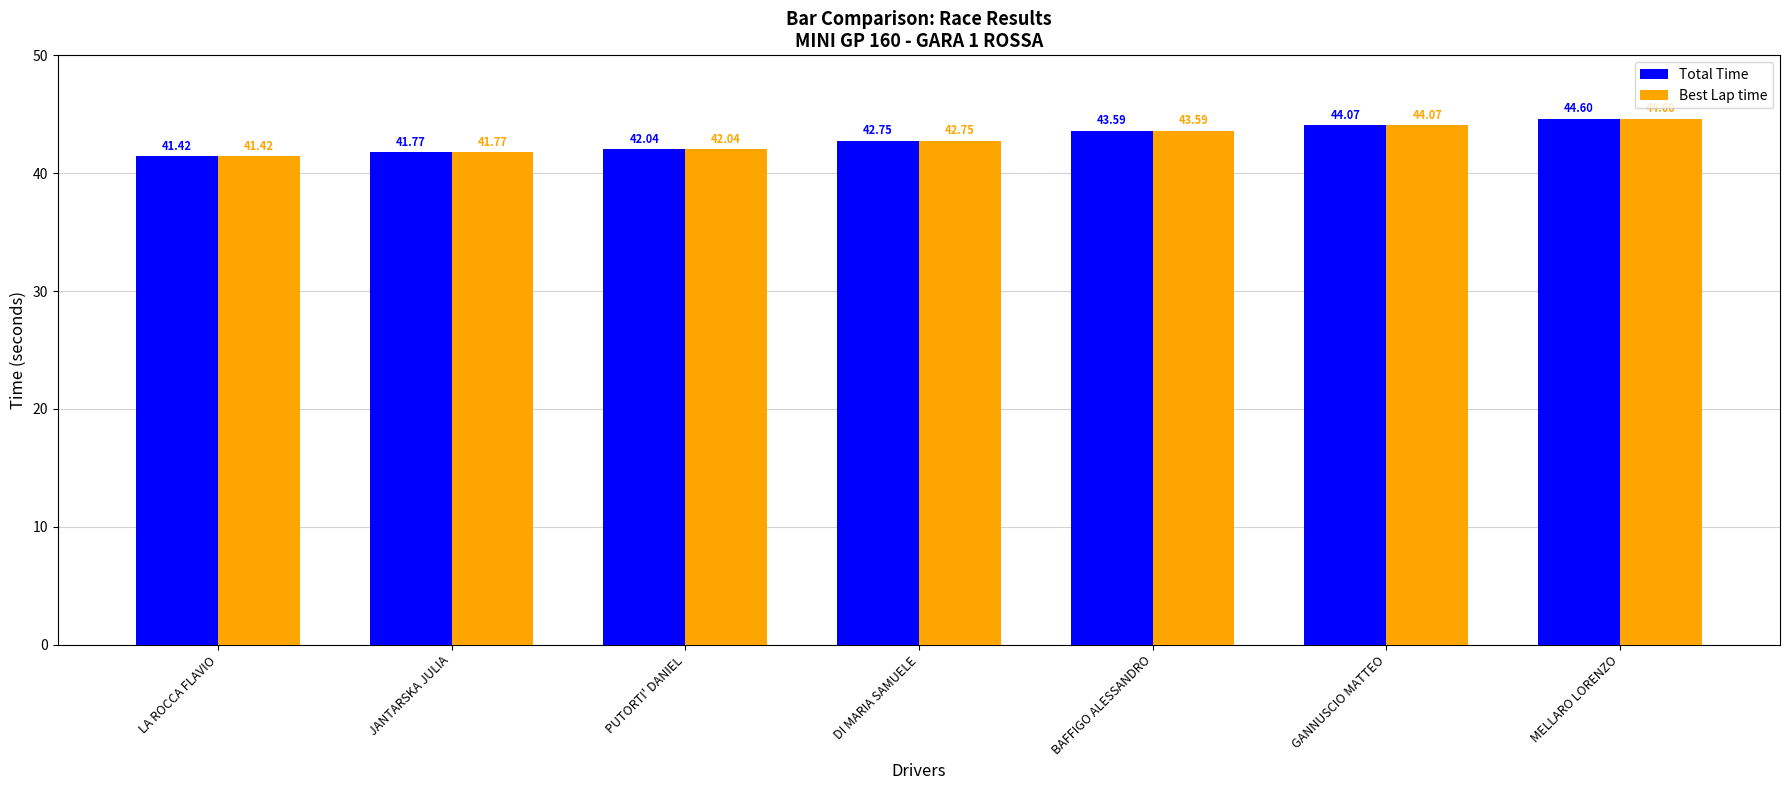

How many bars are there in each group?

2